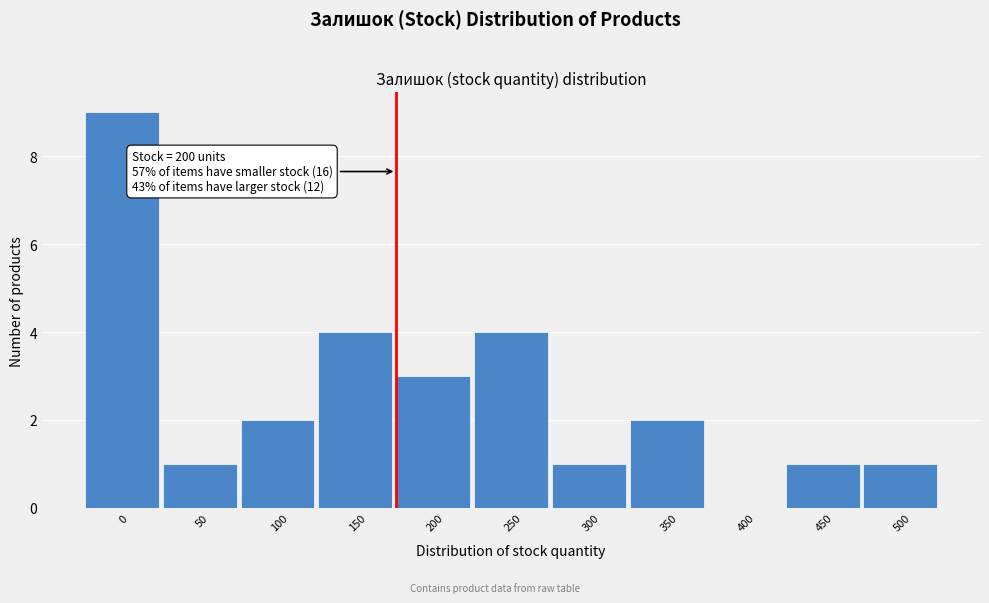

Reading left to right, transcribe all the data shown in this chart.

0=9	50=1	100=2	150=4	200=3	250=4	300=1	350=2	400=0	450=1	500=1